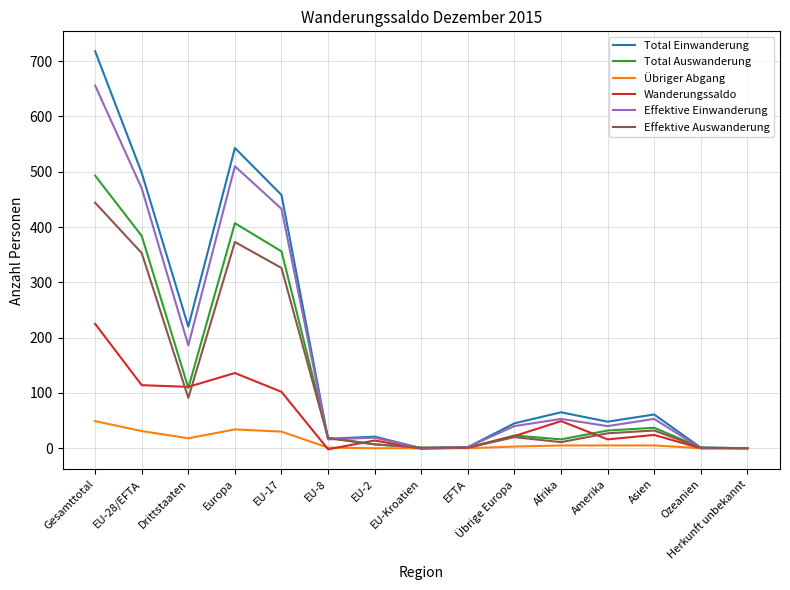

At which label does Total Auswanderung reach its peak?

Gesamttotal